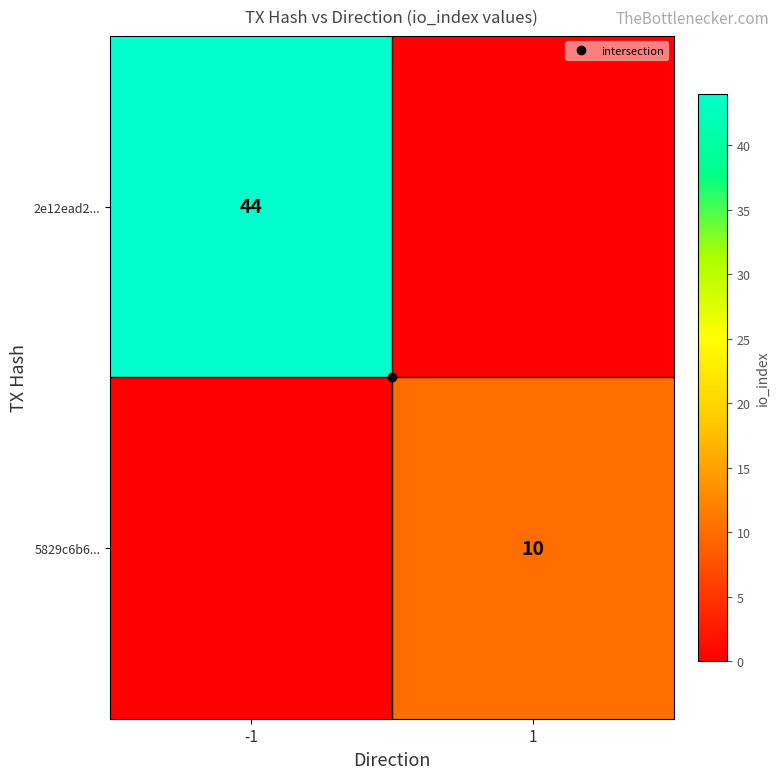

Count the 2e12ead2... values in the range 0 to 44.

2